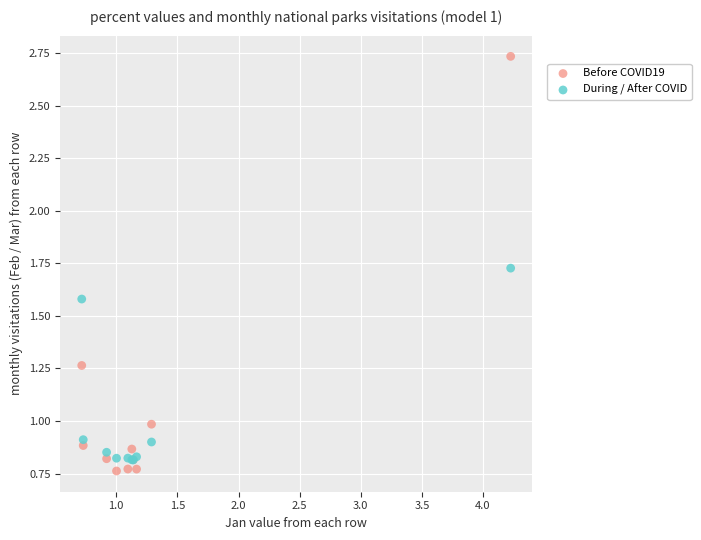

What are all the series names shown in the legend?

Before COVID19, During / After COVID